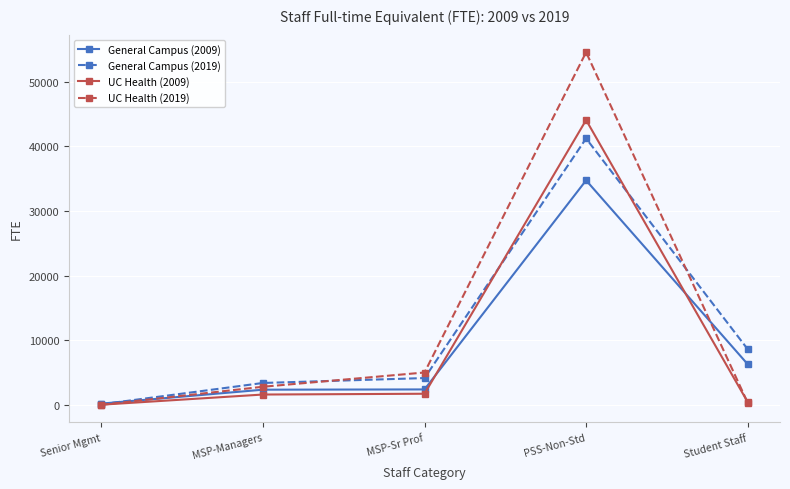

What is the sum of all UC Health (2019) values?

62835.9